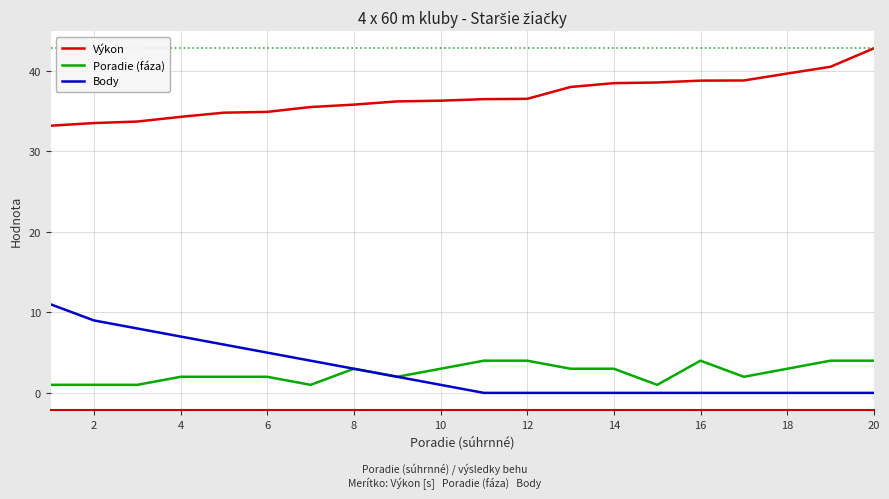

True or false: Poradie (fáza) and Výkon intersect in this chart.

False